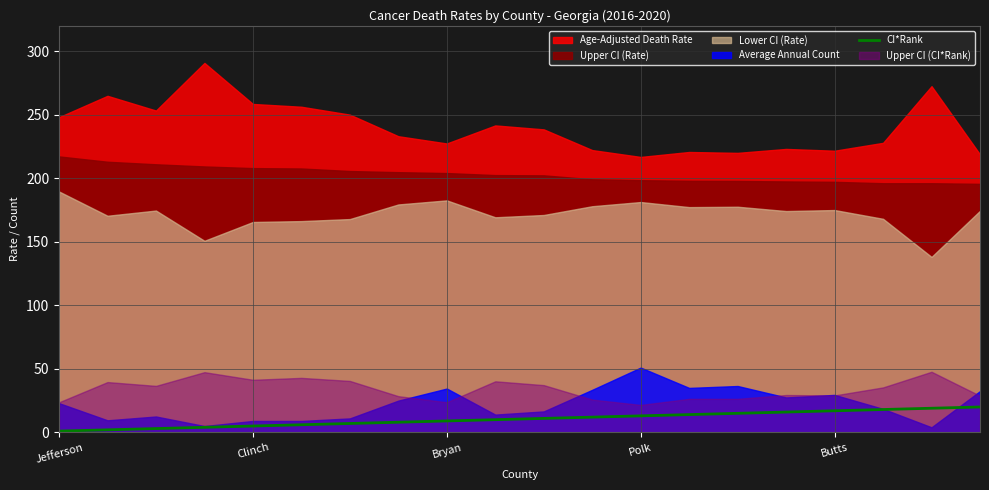

Which label corresponds to the smallest value in the chart?

Jefferson